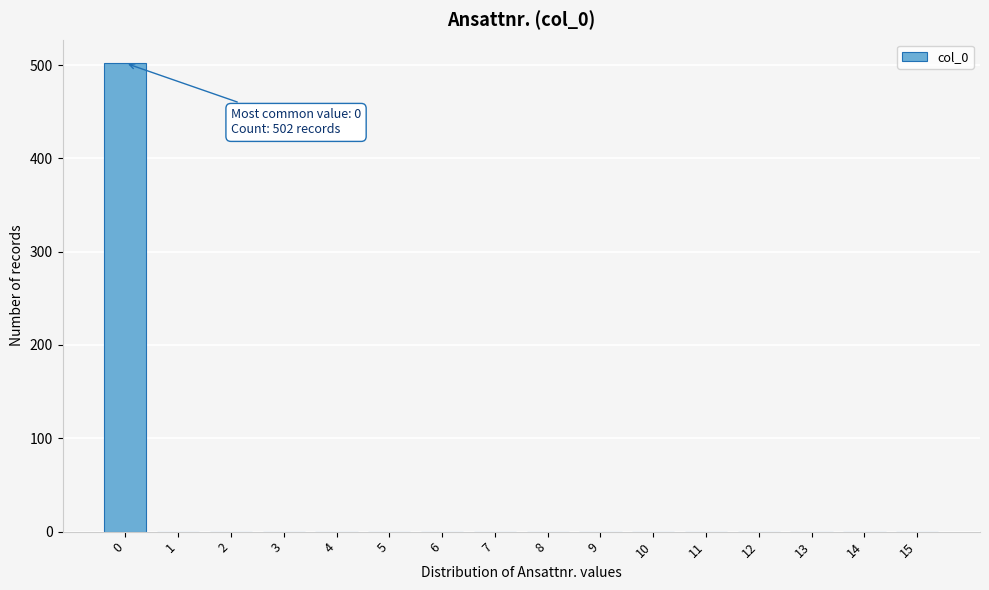

Reading left to right, extract all data points from this chart.

0=502	1=0	2=0	3=0	4=0	5=0	6=0	7=0	8=0	9=0	10=0	11=0	12=0	13=0	14=0	15=0